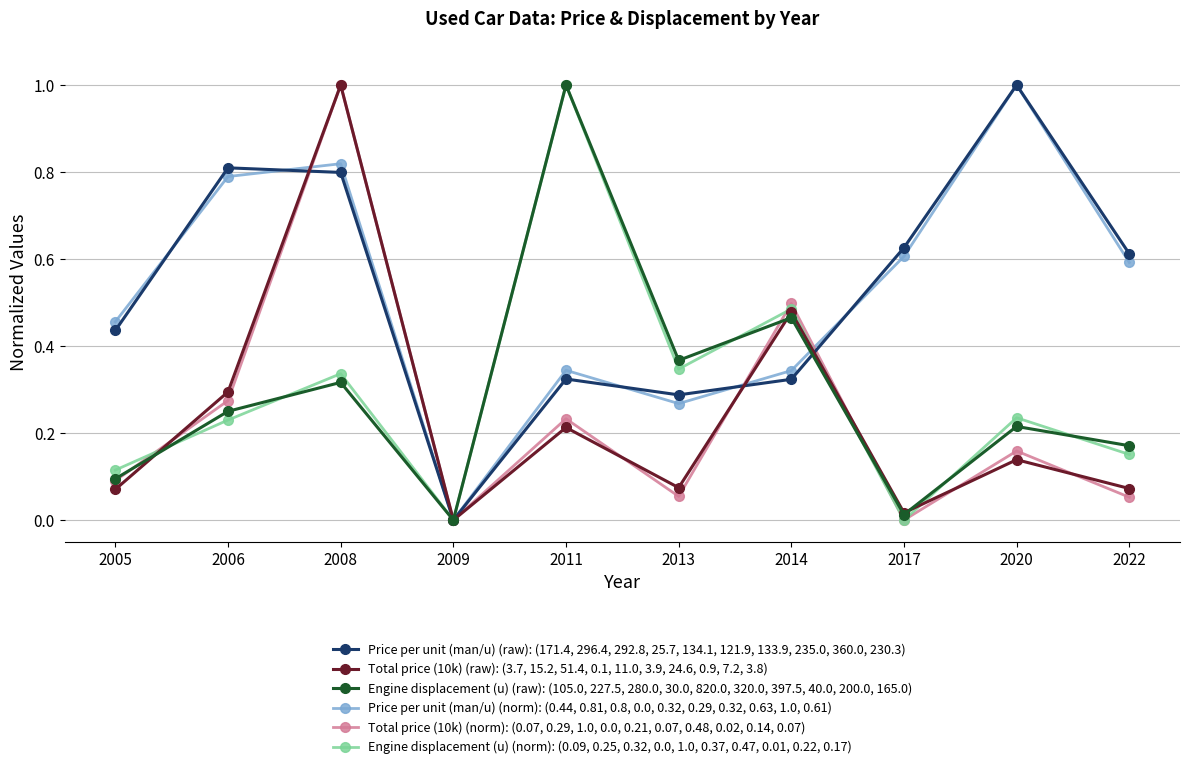

In Price per unit (man/u) (raw): (171.4, 296.4, 292.8, 25.7, 134.1, 121.9, 133.9, 235.0, 360.0, 230.3), how many points are lower than both neighbors (excluding endpoints)?

2